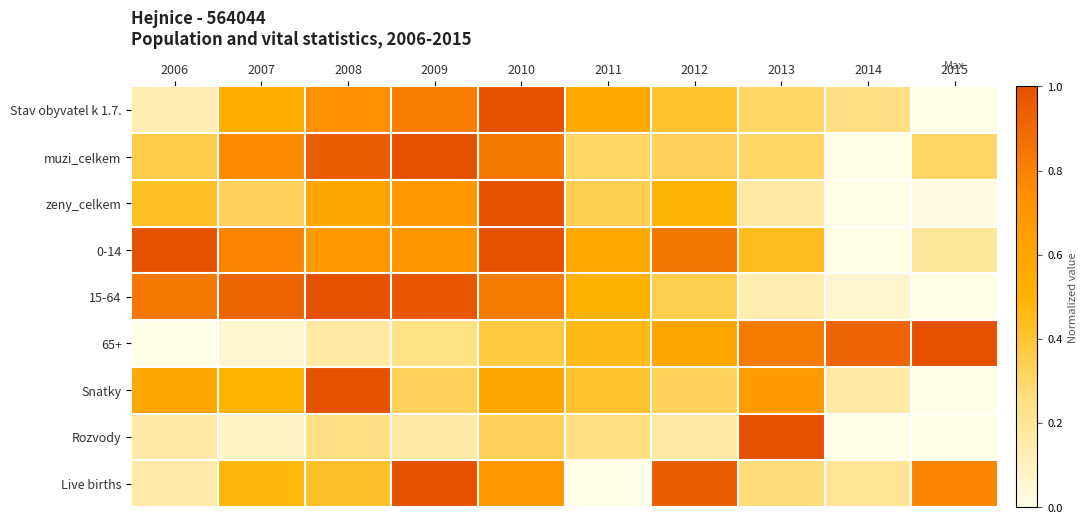

Rank the series at 2011 from lowest to highest value.

Live births, Rozvody, muzi_celkem, zeny_celkem, Snatky, 65+, 15-64, 0-14, Stav obyvatel k 1.7.